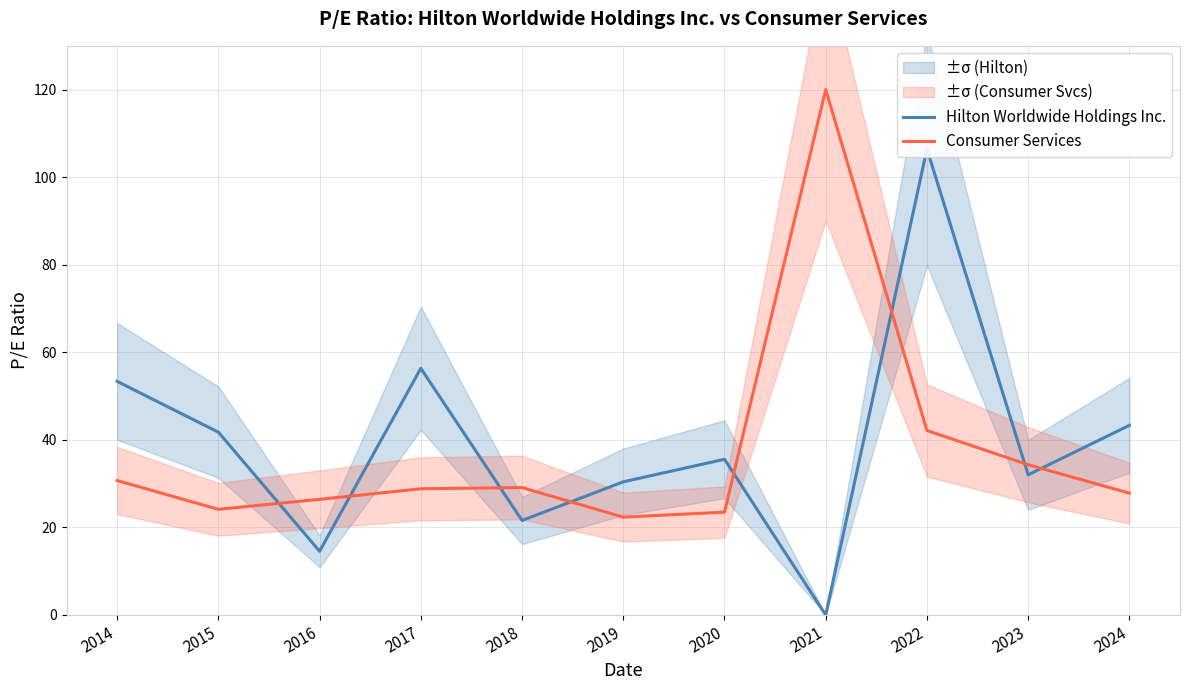

True or false: Consumer Services has a value of 44.9 at 2023.

False